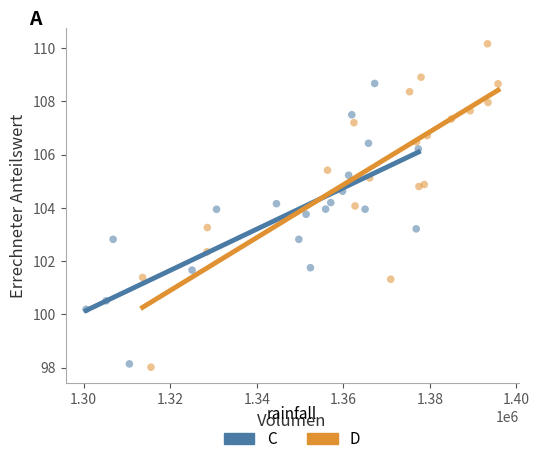

Which series reaches the minimum Y coordinate?

D